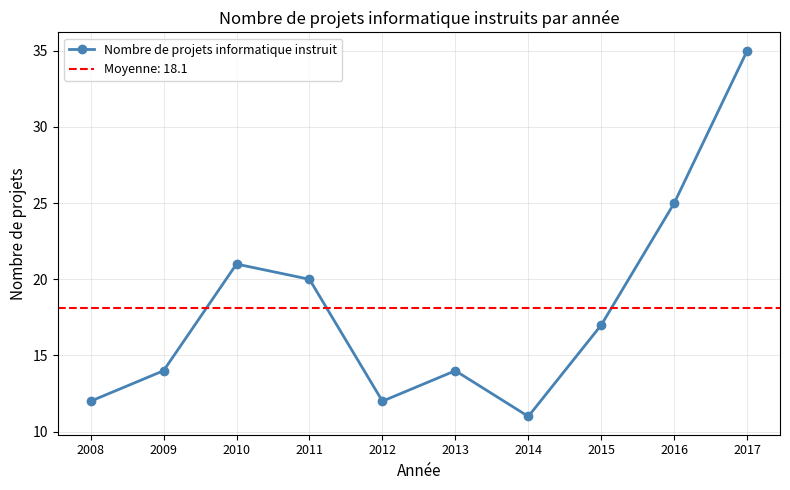

What is the approximate value at 2015?

17